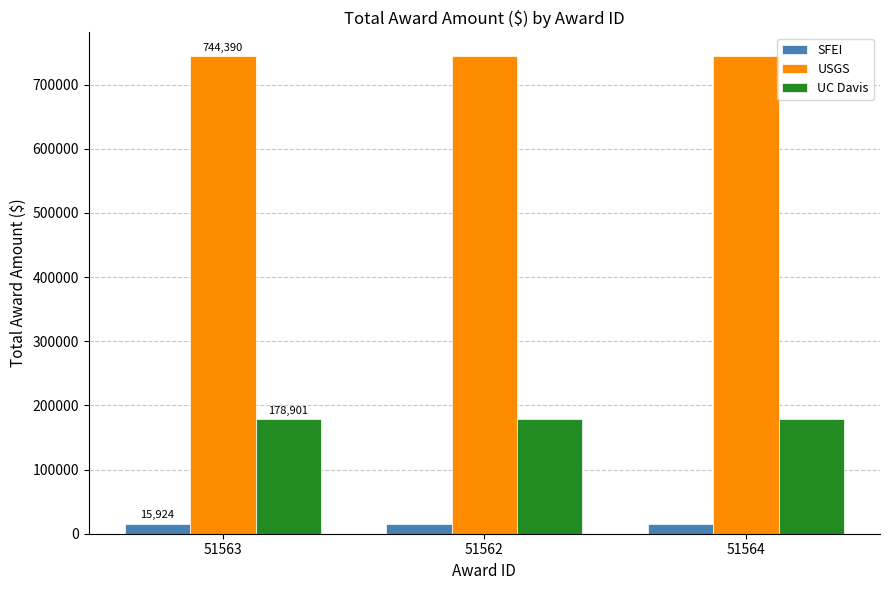

The value of SFEI at 51564 is 15924. True or false?

True